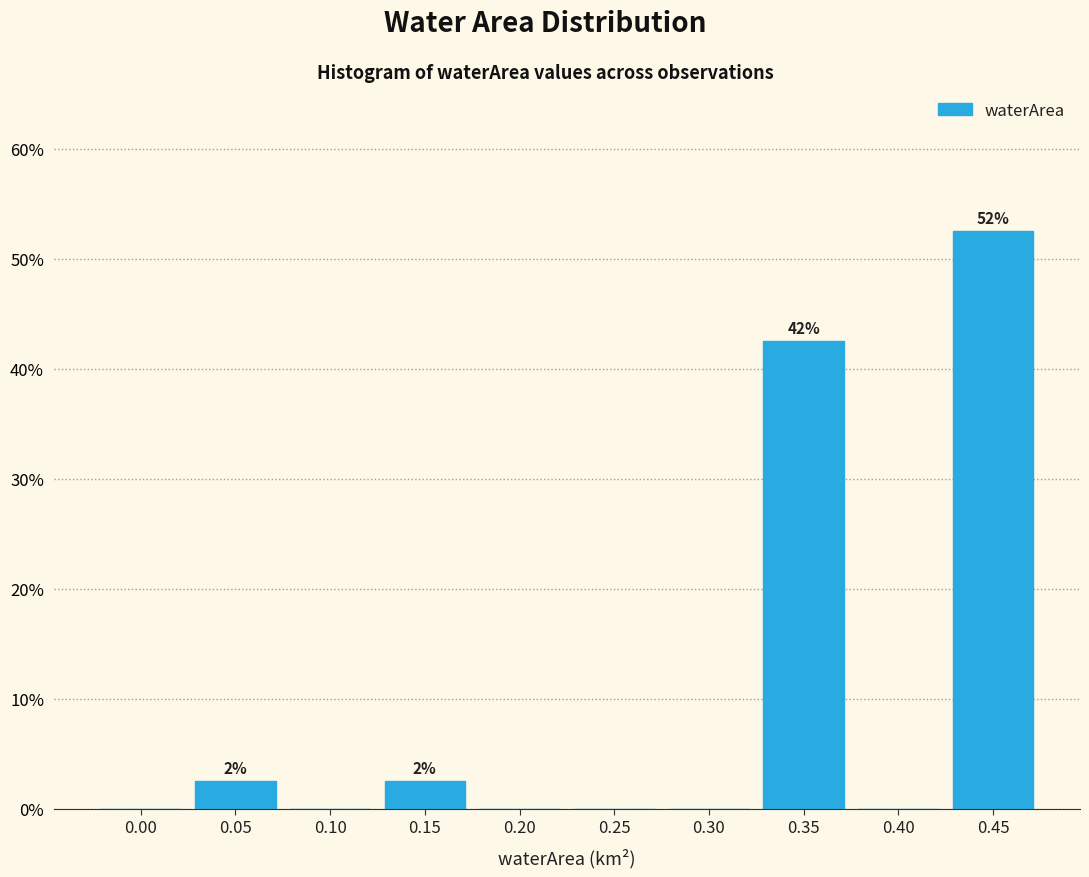

Reading right to left, transcribe all the data shown in this chart.

0.45=52.5	0.40=0.0	0.35=42.5	0.30=0.0	0.25=0.0	0.20=0.0	0.15=2.5	0.10=0.0	0.05=2.5	0.00=0.0